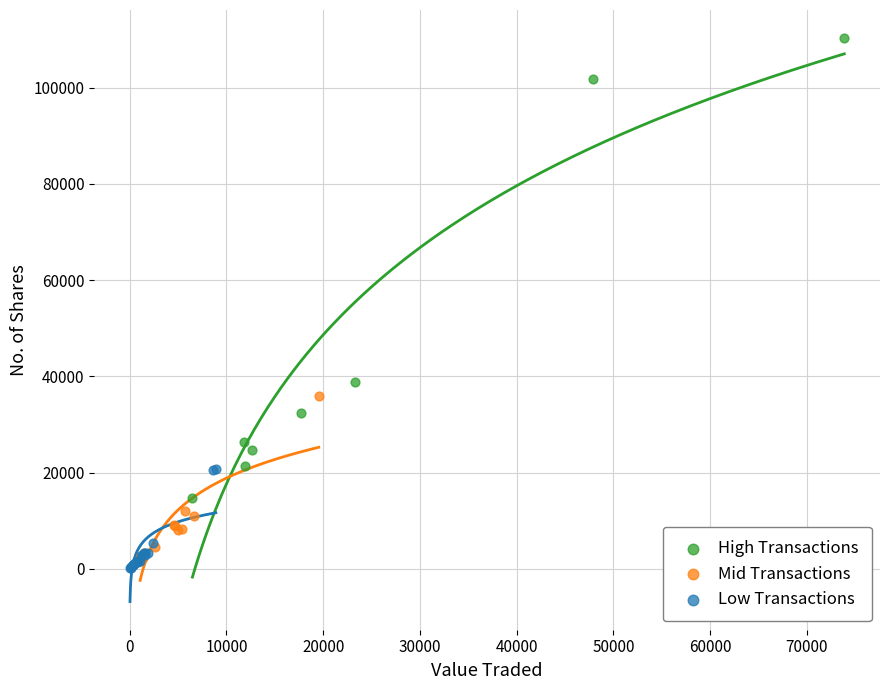

Which series reaches the minimum Y coordinate?

Low Transactions